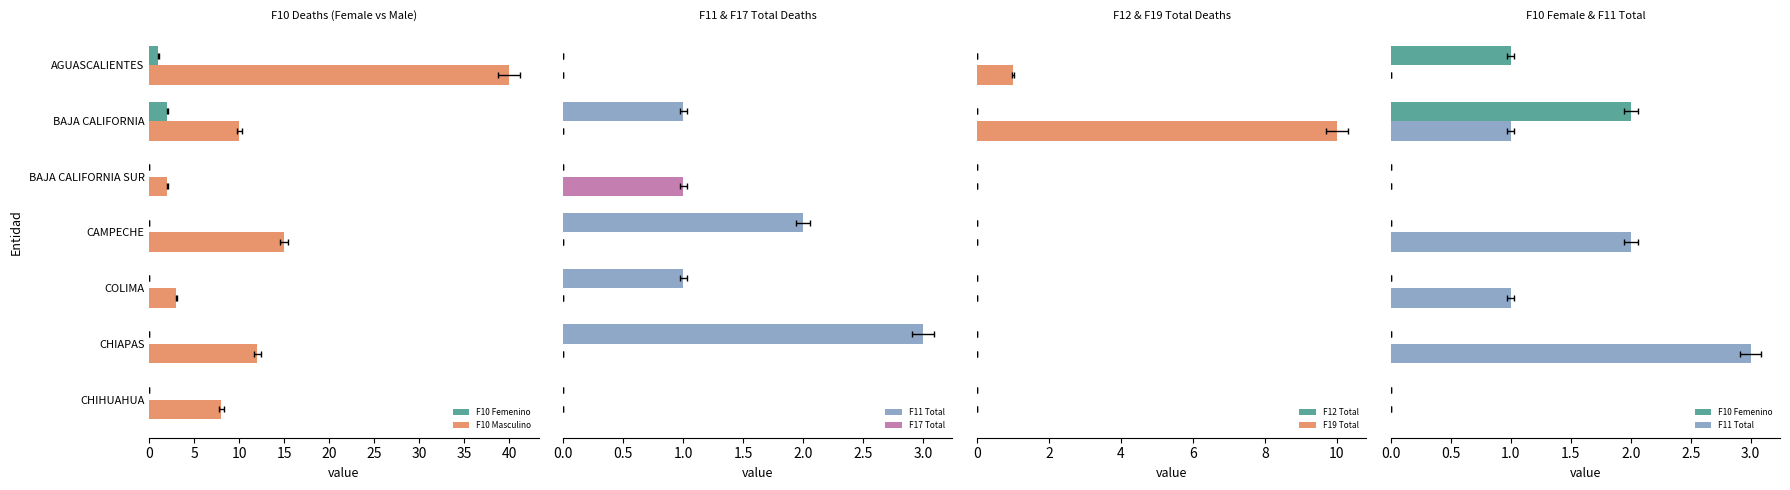

Is it true that F19 Total equals 1.0 at 0?

True